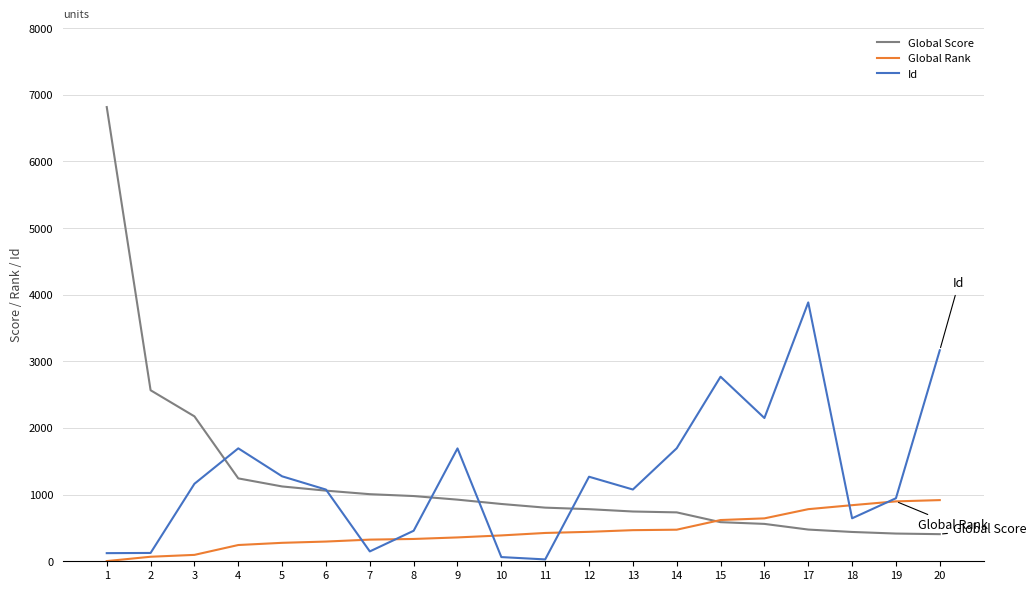

Which series has the widest spread of values?

Global Score